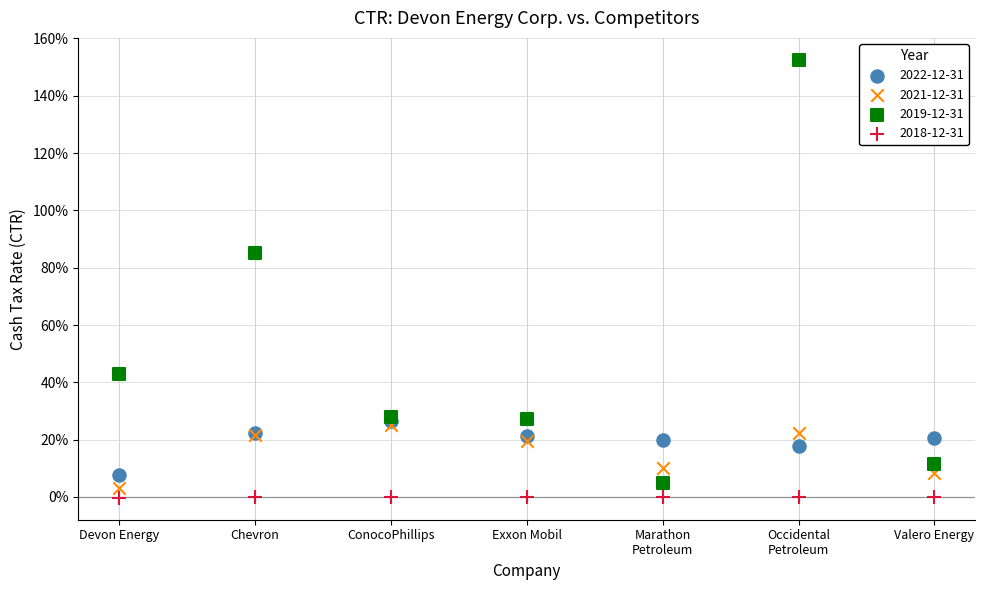

What are all the series names shown in the legend?

2022-12-31, 2021-12-31, 2019-12-31, 2018-12-31